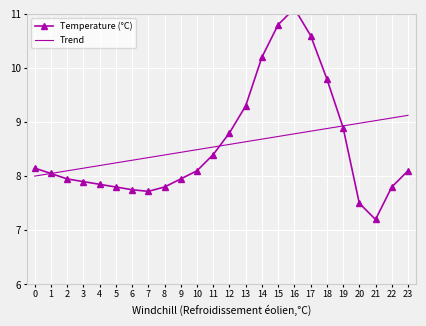

What is the lowest value of the Temperature (°C) series?

7.2